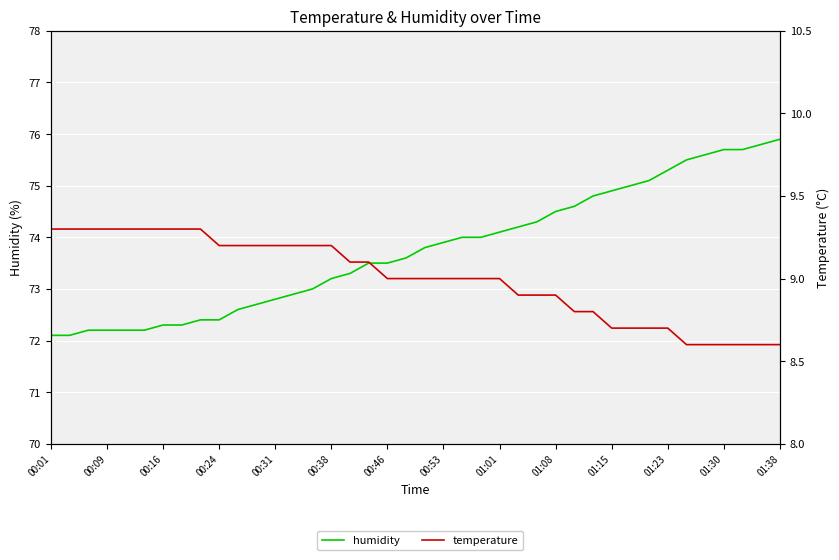

Reading right to left, list all the values displayed in this chart.

humidity: 75.9	75.8	75.7	75.7	75.6	75.5	75.3	75.1	75.0	74.9	74.8	74.6	74.5	74.3	74.2	74.1	74.0	74.0	73.9	73.8	73.6	73.5	73.5	73.3	73.2	73.0	72.9	72.8	72.7	72.6	72.4	72.4	72.3	72.3	72.2	72.2	72.2	72.2	72.1	72.1
temperature: 8.6	8.6	8.6	8.6	8.6	8.6	8.7	8.7	8.7	8.7	8.8	8.8	8.9	8.9	8.9	9.0	9.0	9.0	9.0	9.0	9.0	9.0	9.1	9.1	9.2	9.2	9.2	9.2	9.2	9.2	9.2	9.3	9.3	9.3	9.3	9.3	9.3	9.3	9.3	9.3